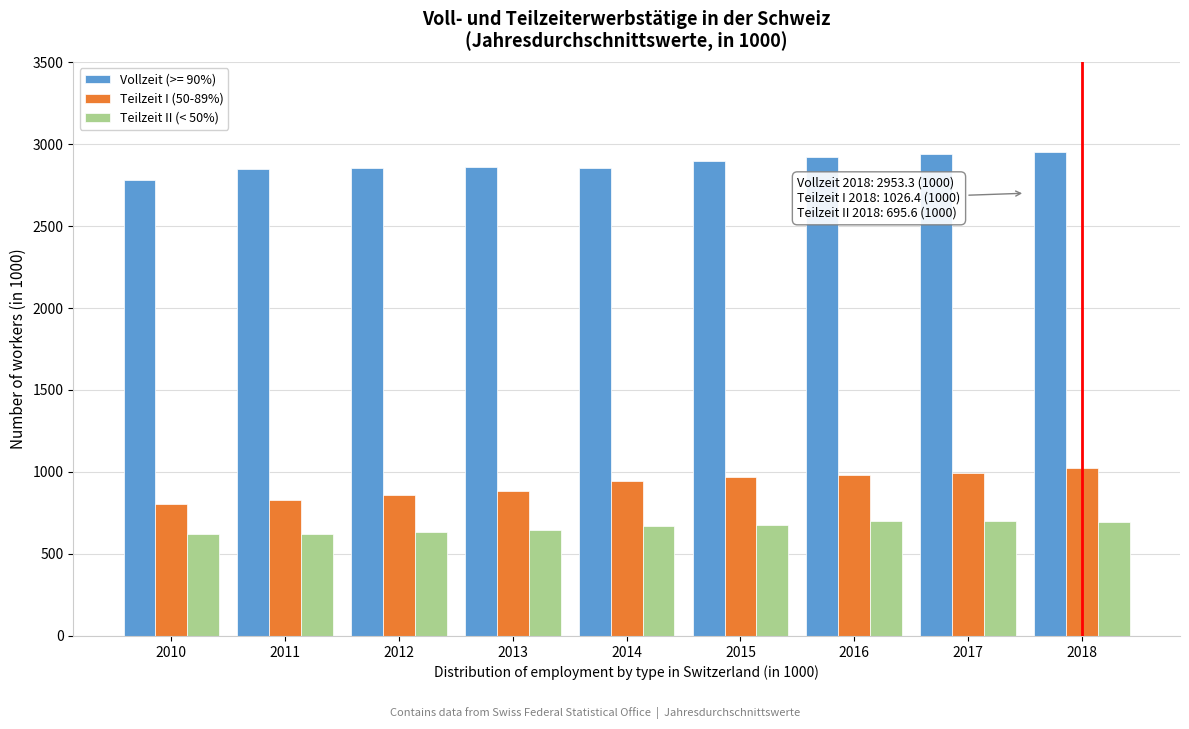

What is the difference between the highest and lowest values at 2015?

2220.0